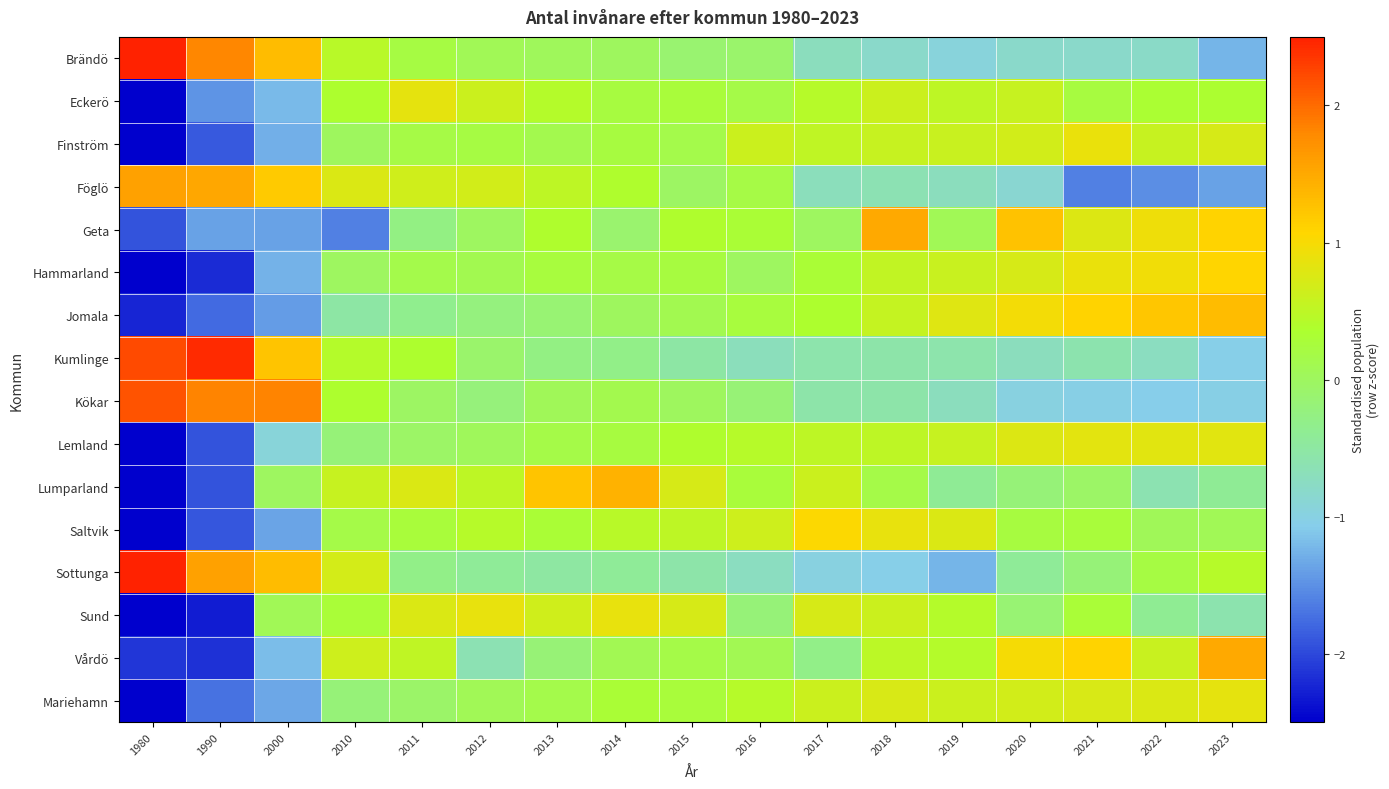

Reading right to left, list all the values displayed in this chart.

Brändö: 2023=-1.2	2022=-0.8	2021=-0.8	2020=-0.8	2019=-0.9	2018=-0.8	2017=-0.7	2016=-0.1	2015=-0.1	2014=0.0	2013=0.0	2012=0.1	2011=0.2	2010=0.5	2000=1.3	1990=1.8	1980=2.5
Eckerö: 2023=0.3	2022=0.3	2021=0.2	2020=0.6	2019=0.5	2018=0.6	2017=0.4	2016=0.2	2015=0.3	2014=0.2	2013=0.4	2012=0.6	2011=0.9	2010=0.4	2000=-1.2	1990=-1.5	1980=-3.2
Finström: 2023=0.7	2022=0.6	2021=0.9	2020=0.7	2019=0.6	2018=0.6	2017=0.5	2016=0.6	2015=0.1	2014=0.2	2013=0.1	2012=0.2	2011=0.2	2010=0.0	2000=-1.3	1990=-1.9	1980=-2.9
Föglö: 2023=-1.4	2022=-1.5	2021=-1.6	2020=-0.9	2019=-0.7	2018=-0.6	2017=-0.7	2016=0.2	2015=-0.0	2014=0.4	2013=0.5	2012=0.7	2011=0.7	2010=0.7	2000=1.2	1990=1.5	1980=1.6
Geta: 2023=1.1	2022=0.9	2021=0.8	2020=1.3	2019=0.1	2018=1.5	2017=-0.0	2016=0.3	2015=0.4	2014=-0.1	2013=0.4	2012=-0.0	2011=-0.3	2010=-1.6	2000=-1.4	1990=-1.4	1980=-1.9
Hammarland: 2023=1.1	2022=1.0	2021=0.9	2020=0.7	2019=0.6	2018=0.5	2017=0.3	2016=-0.0	2015=0.2	2014=0.2	2013=0.2	2012=0.1	2011=0.1	2010=-0.0	2000=-1.3	1990=-2.2	1980=-2.5
Jomala: 2023=1.3	2022=1.2	2021=1.1	2020=1.0	2019=0.8	2018=0.6	2017=0.4	2016=0.2	2015=0.1	2014=0.0	2013=-0.1	2012=-0.2	2011=-0.3	2010=-0.5	2000=-1.4	1990=-1.8	1980=-2.2
Kumlinge: 2023=-1.1	2022=-0.7	2021=-0.6	2020=-0.7	2019=-0.6	2018=-0.6	2017=-0.6	2016=-0.7	2015=-0.5	2014=-0.3	2013=-0.3	2012=-0.1	2011=0.4	2010=0.4	2000=1.2	1990=2.4	1980=2.2
Kökar: 2023=-1.0	2022=-1.1	2021=-1.0	2020=-1.0	2019=-0.7	2018=-0.6	2017=-0.6	2016=-0.2	2015=0.0	2014=0.1	2013=0.0	2012=-0.2	2011=-0.0	2010=0.4	2000=1.8	1990=1.8	1980=2.2
Lemland: 2023=0.8	2022=0.8	2021=0.8	2020=0.8	2019=0.6	2018=0.5	2017=0.5	2016=0.4	2015=0.4	2014=0.2	2013=0.2	2012=0.0	2011=-0.0	2010=-0.2	2000=-0.9	1990=-1.9	1980=-2.9
Lumparland: 2023=-0.4	2022=-0.6	2021=-0.1	2020=-0.2	2019=-0.4	2018=0.2	2017=0.6	2016=0.3	2015=0.7	2014=1.4	2013=1.2	2012=0.5	2011=0.7	2010=0.6	2000=-0.0	1990=-1.9	1980=-2.6
Saltvik: 2023=0.1	2022=0.1	2021=0.3	2020=0.2	2019=0.8	2018=0.9	2017=1.0	2016=0.6	2015=0.5	2014=0.5	2013=0.3	2012=0.4	2011=0.3	2010=0.2	2000=-1.4	1990=-1.9	1980=-2.8
Sottunga: 2023=0.4	2022=0.2	2021=-0.2	2020=-0.4	2019=-1.2	2018=-1.1	2017=-1.0	2016=-0.7	2015=-0.6	2014=-0.4	2013=-0.5	2012=-0.4	2011=-0.3	2010=0.7	2000=1.3	1990=1.6	1980=2.6
Sund: 2023=-0.6	2022=-0.4	2021=0.3	2020=-0.2	2019=0.4	2018=0.6	2017=0.7	2016=-0.2	2015=0.7	2014=0.9	2013=0.6	2012=0.9	2011=0.8	2010=0.3	2000=0.1	1990=-2.3	1980=-2.6
Vårdö: 2023=1.5	2022=0.6	2021=1.1	2020=1.0	2019=0.4	2018=0.5	2017=-0.3	2016=0.1	2015=0.2	2014=0.1	2013=-0.2	2012=-0.6	2011=0.5	2010=0.6	2000=-1.2	1990=-2.2	1980=-2.1
Mariehamn: 2023=0.9	2022=0.8	2021=0.7	2020=0.7	2019=0.6	2018=0.7	2017=0.6	2016=0.4	2015=0.3	2014=0.3	2013=0.2	2012=0.1	2011=-0.1	2010=-0.2	2000=-1.3	1990=-1.7	1980=-2.9